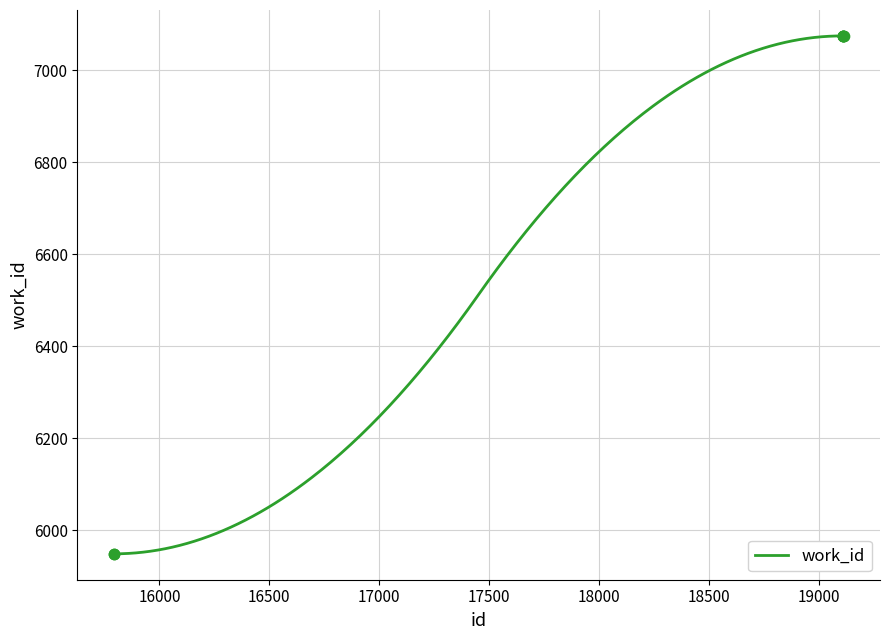

What is the ratio of the value at 15793 to the value at 15794?

1.0